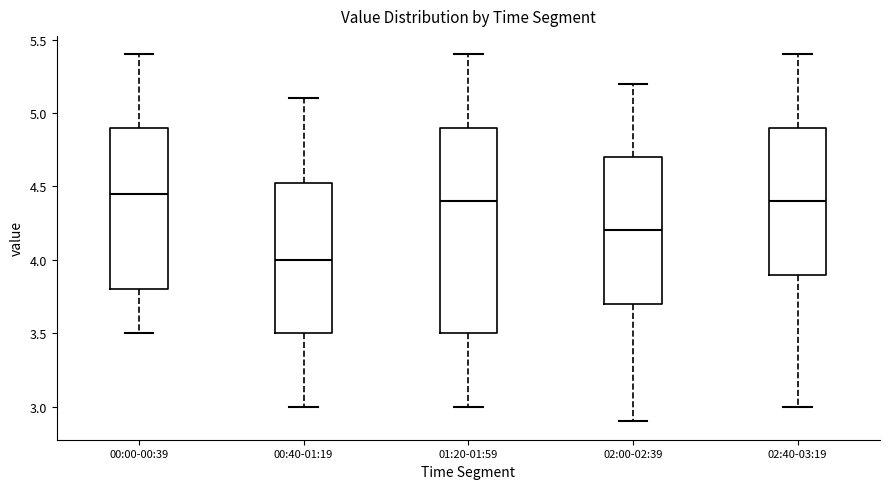

Where does the upper whisker of the box for 00:00-00:39 end on the y-axis? The values are not printed on the chart, so give them approximately, as read against the axis.

5.40